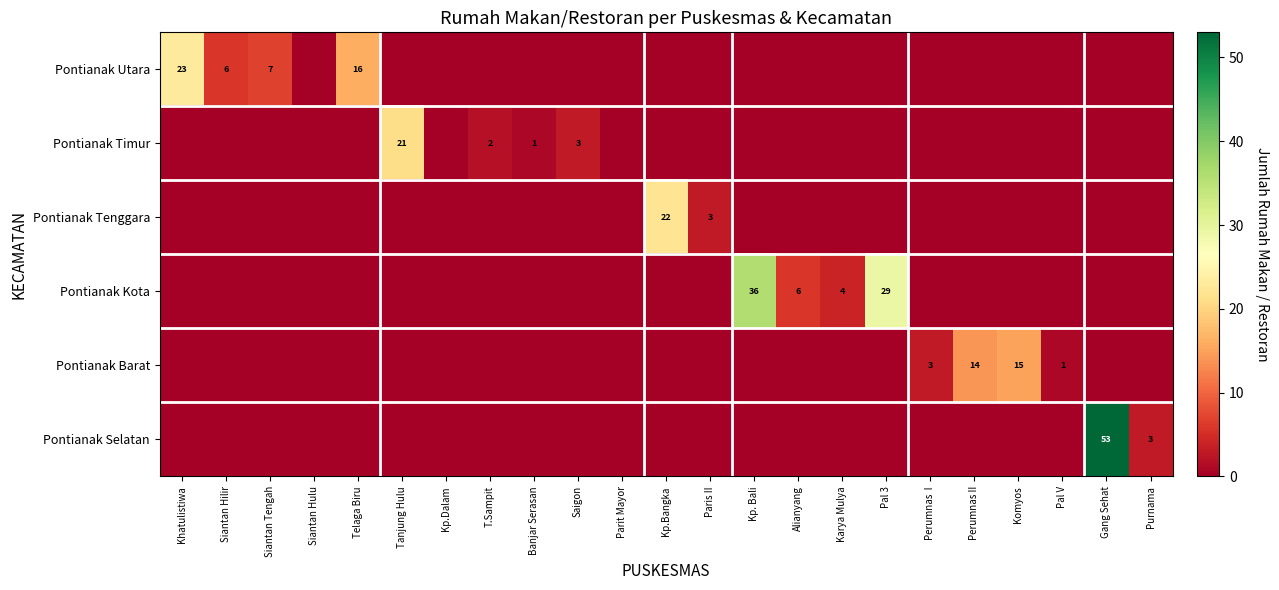

Between Purnama and Siantan Tengah, which is larger?

Siantan Tengah